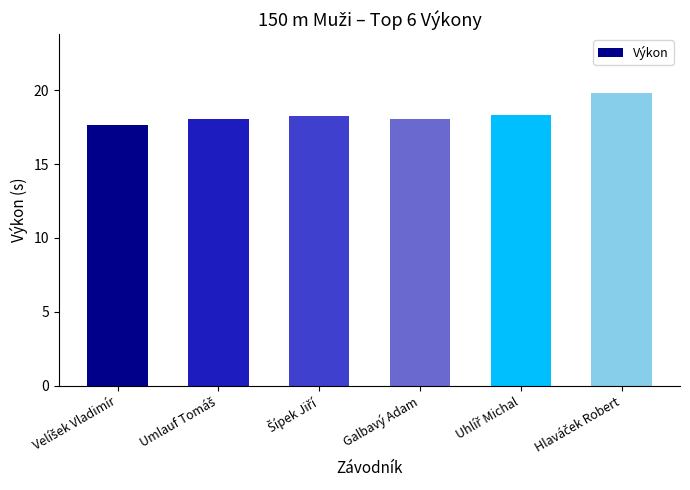

Is it true that the value at Galbavý Adam is 11.0?

False